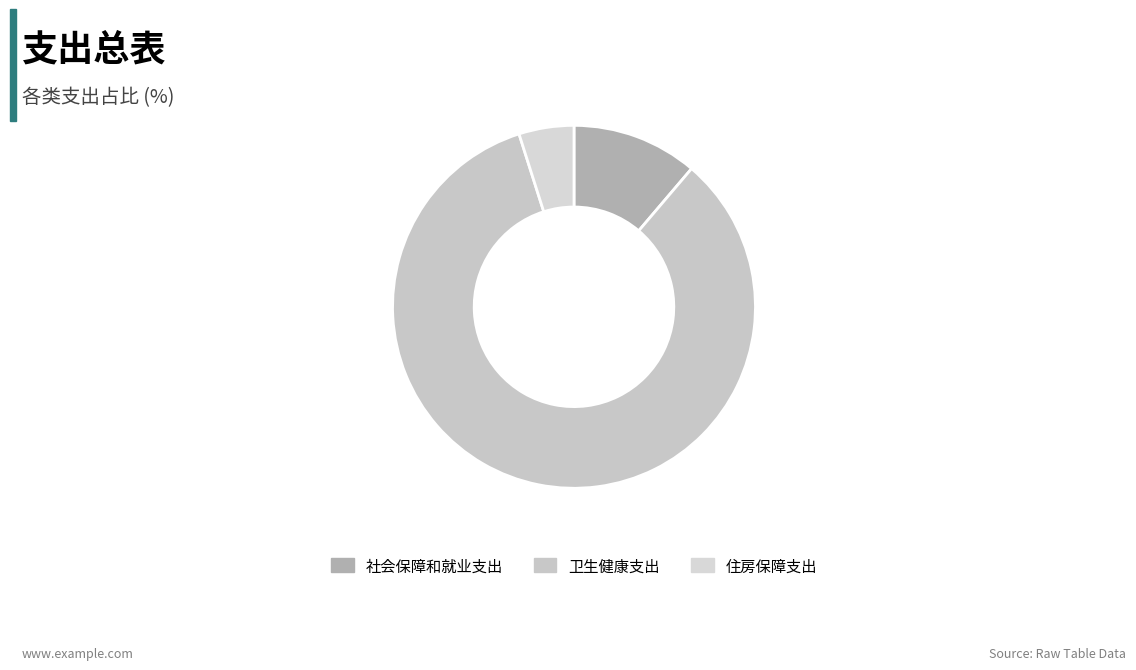

To the nearest percent, what percentage of the pie is 卫生健康支出?

84%